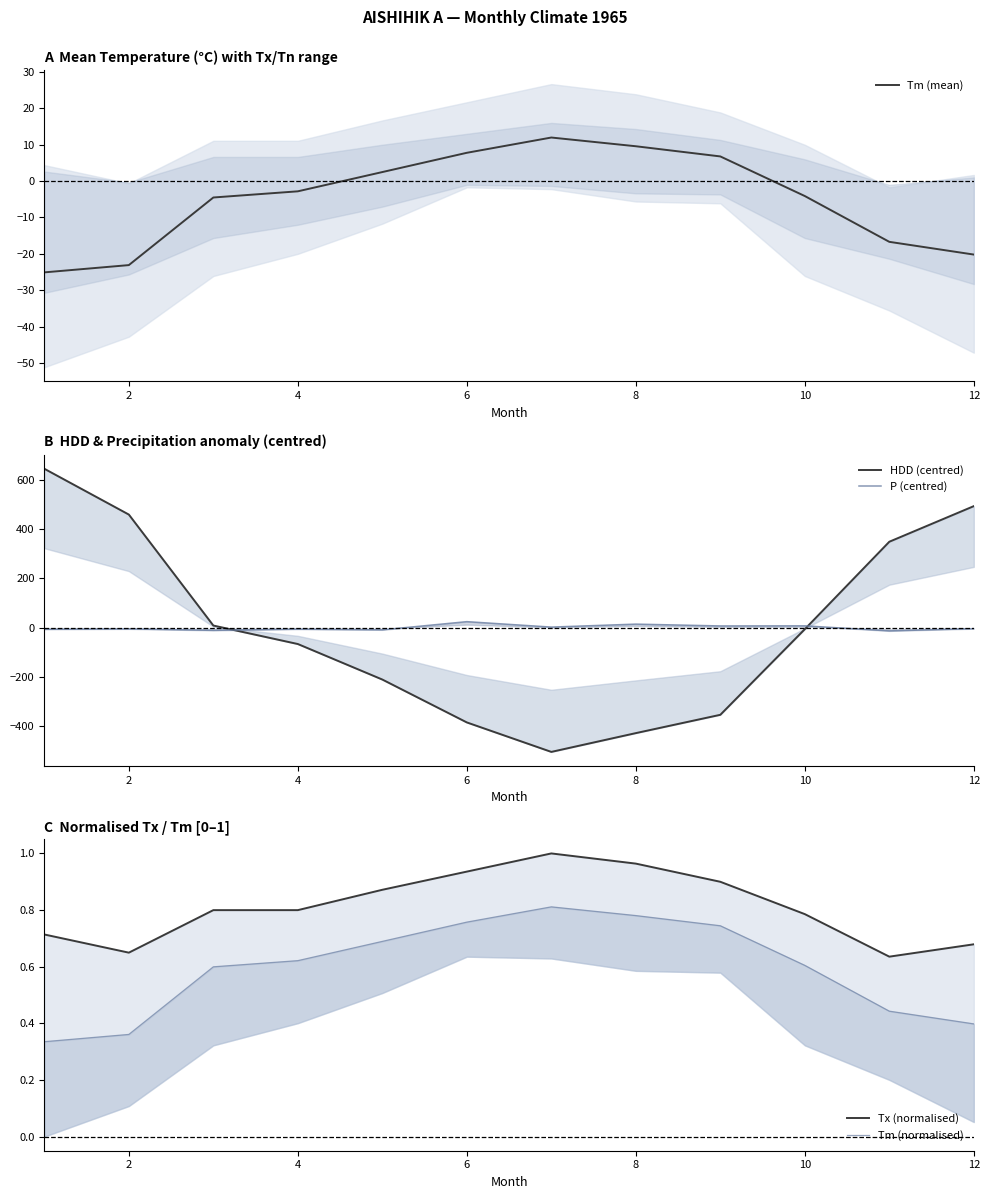

What is the minimum value for Tm (mean)?

-25.1